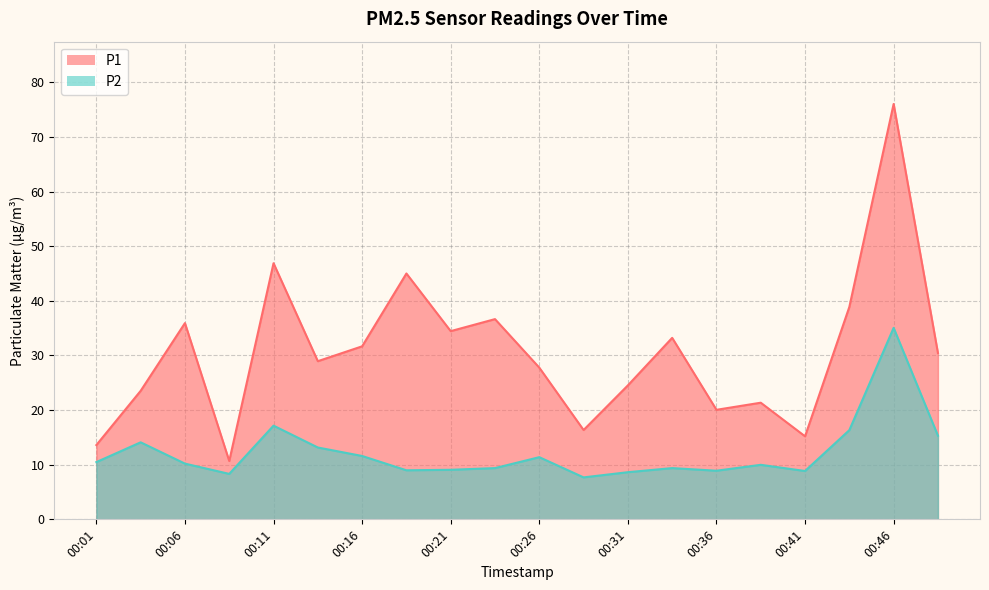

How many lines are shown in the chart?

2